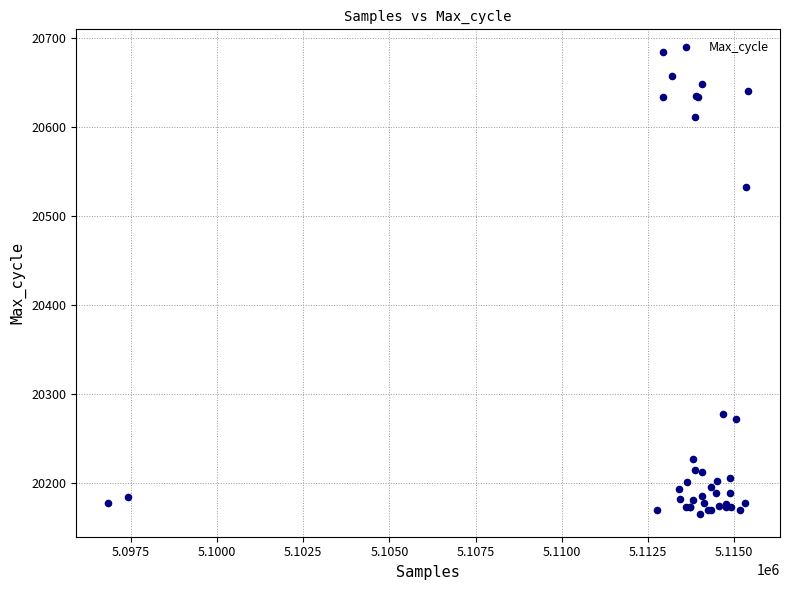

What Y value in the scatter plot is closest to 20424?

20533